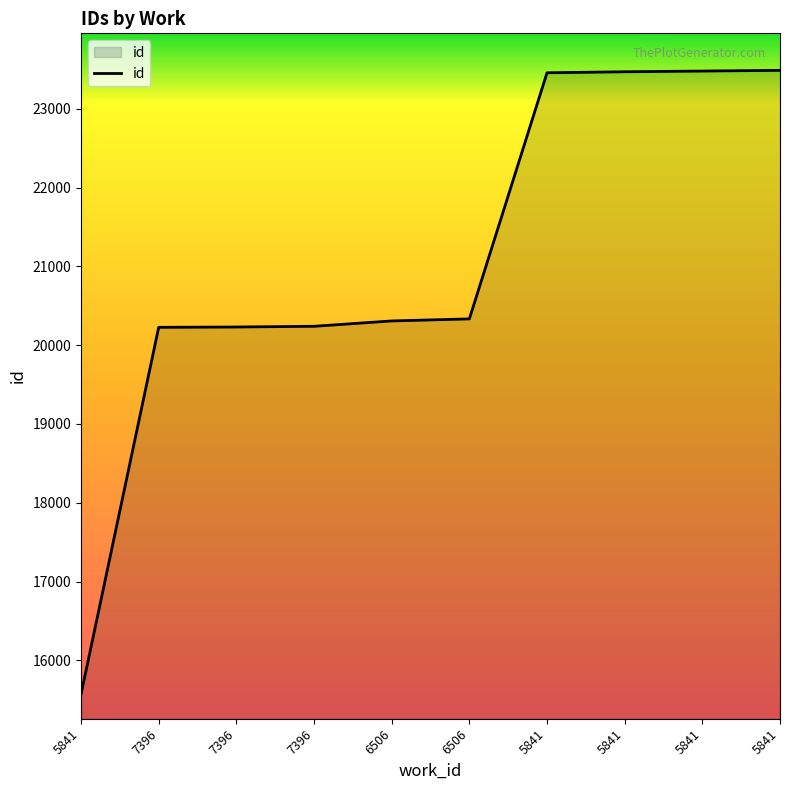

What is the label of the 7th point from the left?

5841